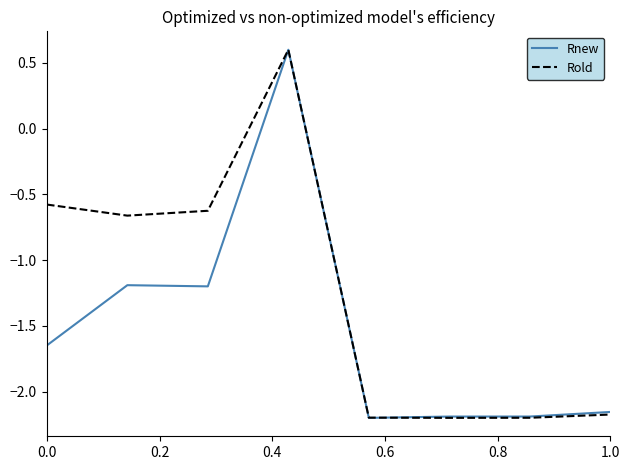

Which series has the largest total across all categories?

Rold